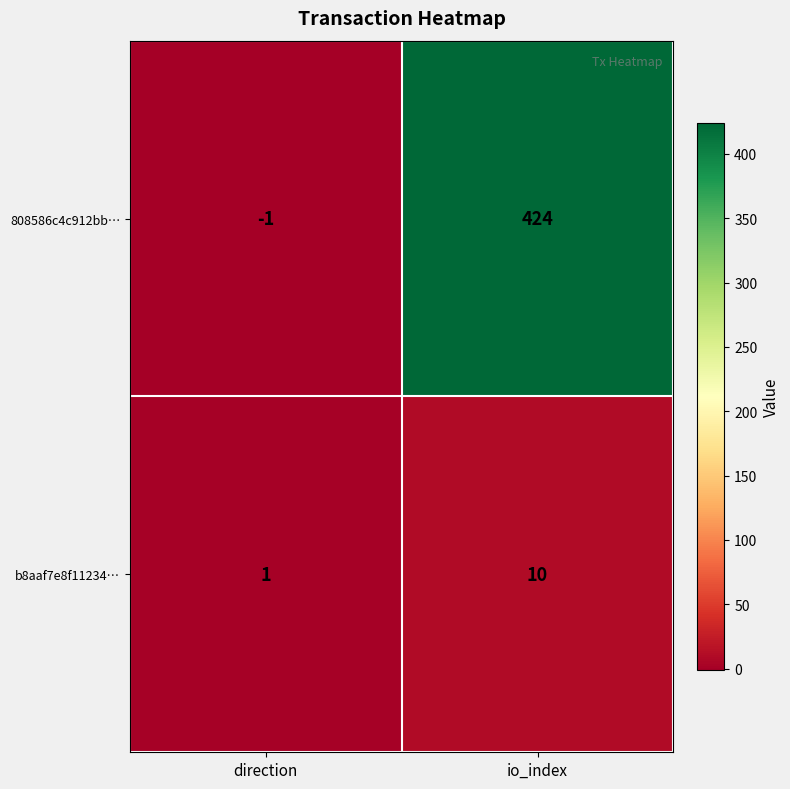

Reading left to right, transcribe all the data shown in this chart.

808586c4c912bb…: -1	424
b8aaf7e8f11234…: 1	10